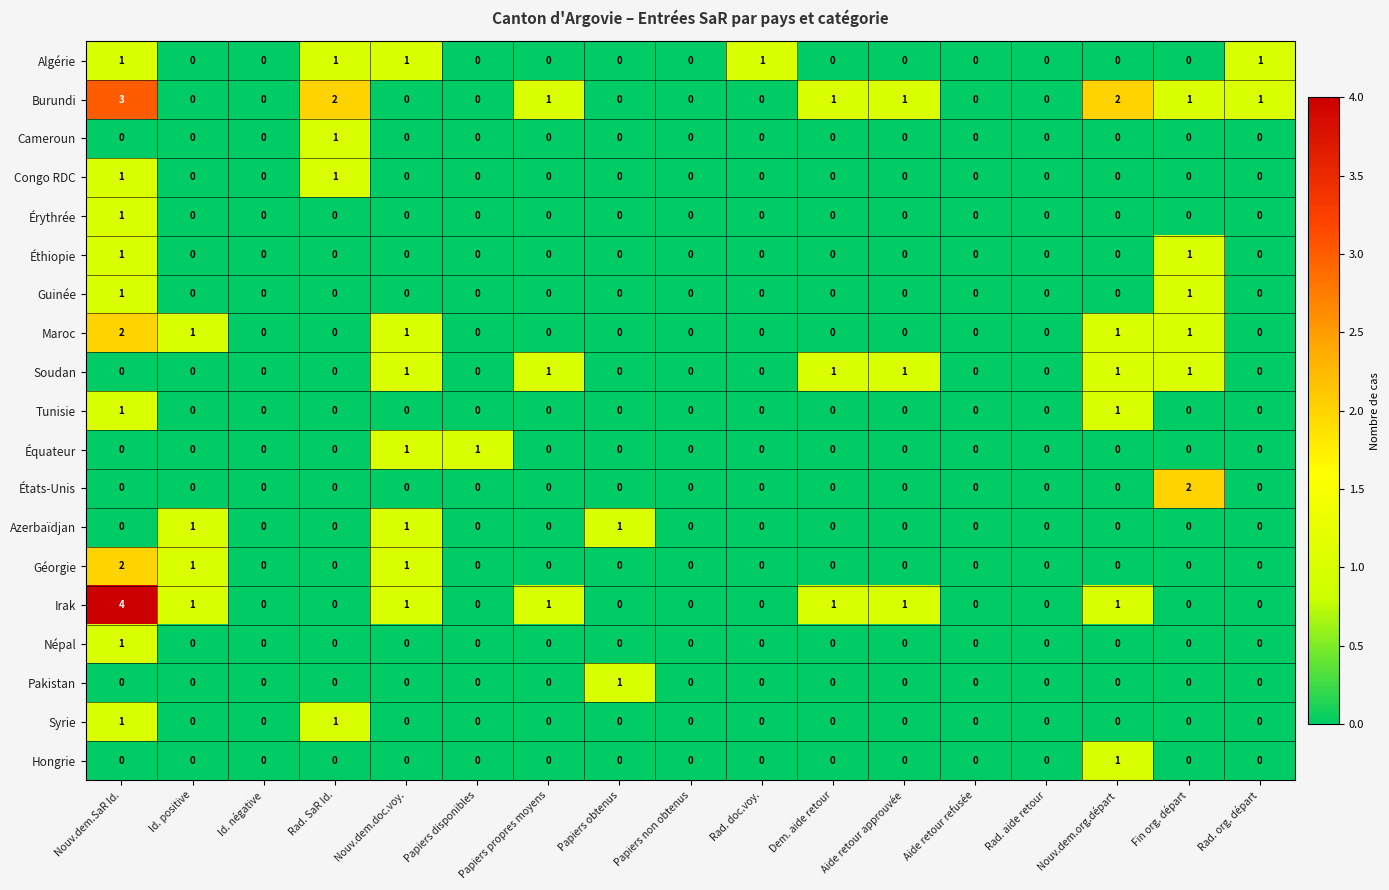

How many series are shown in this chart?

19